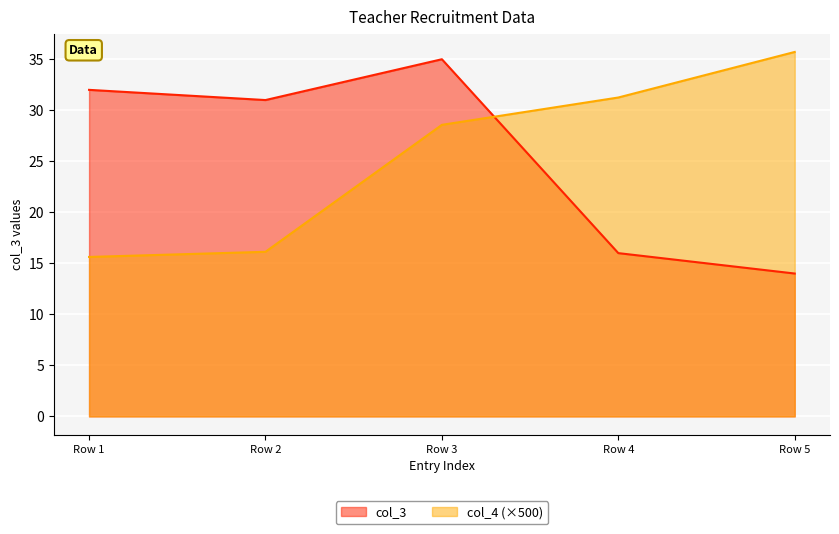

Reading right to left, transcribe all the data shown in this chart.

col_3: 14.0	16.0	35.0	31.0	32.0
col_4: 35.7	31.2	28.6	16.1	15.6